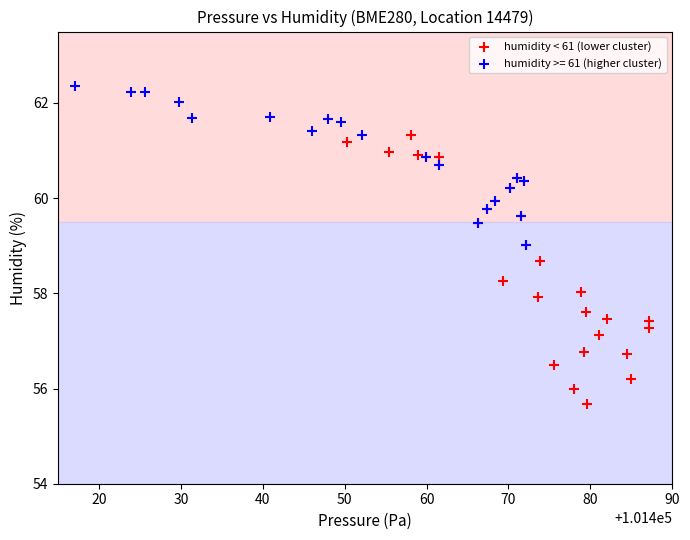

Which series contains the lowest Y value?

humidity < 61 (lower cluster)